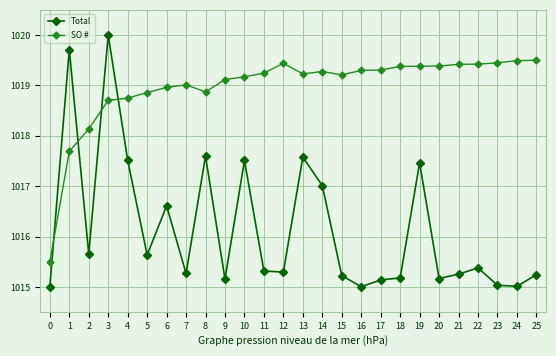

Which series has the largest total across all categories?

SO #